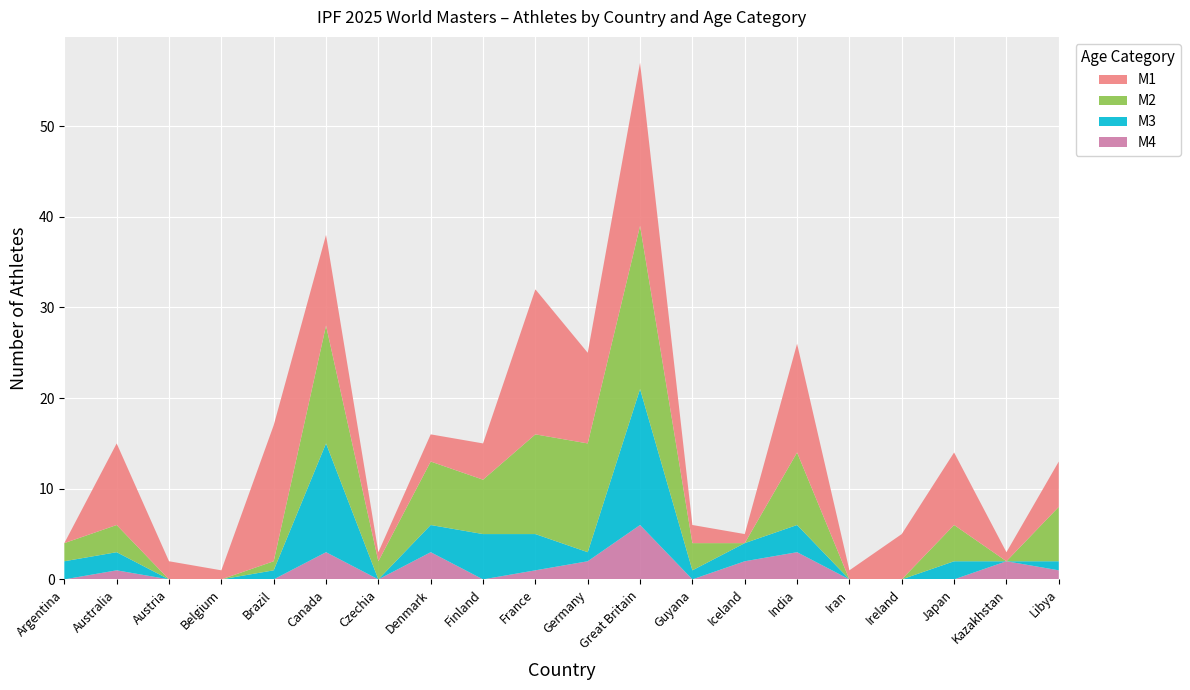

Reading left to right, extract all data points from this chart.

M1: 0	9	2	1	15	10	1	3	4	16	10	18	2	1	12	1	5	8	1	5
M2: 2	3	0	0	1	13	2	7	6	11	12	18	3	0	8	0	0	4	0	6
M3: 2	2	0	0	1	12	0	3	5	4	1	15	1	2	3	0	0	2	0	1
M4: 0	1	0	0	0	3	0	3	0	1	2	6	0	2	3	0	0	0	2	1